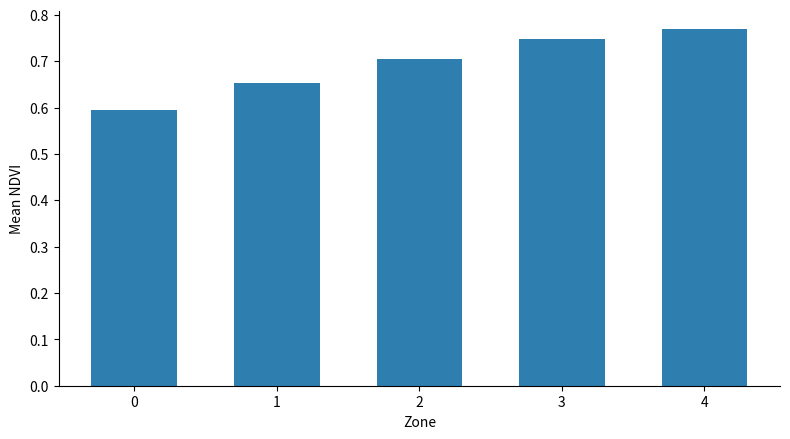

What is the change in value from 1 to 3?

+0.1